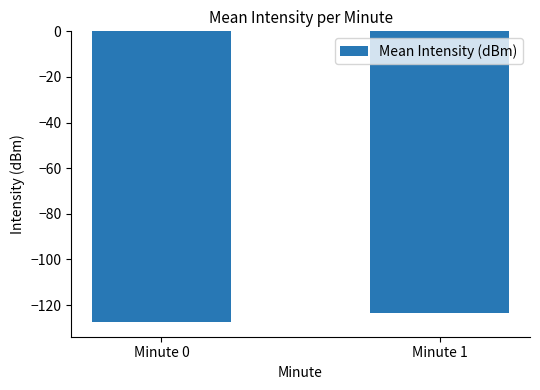

What is the value of the 2nd bar from the left?

-123.3